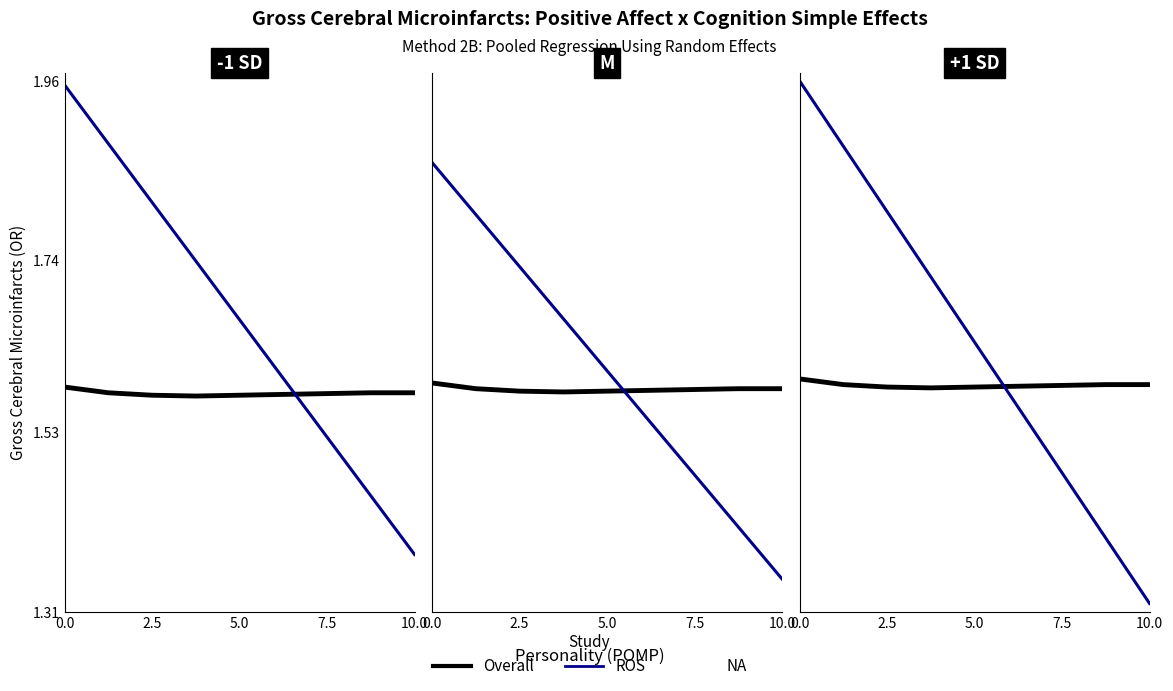

Does the chart have visible grid lines?

No